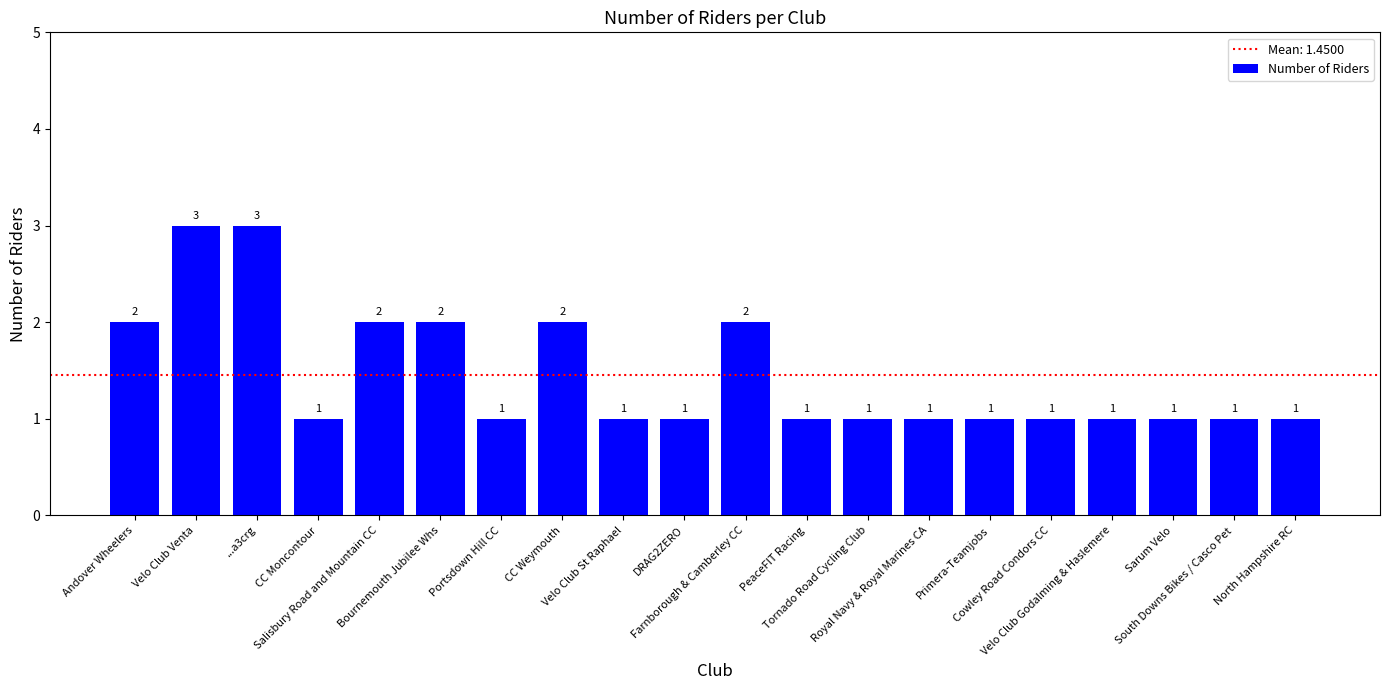

What is the value of the 11th bar from the left?

2